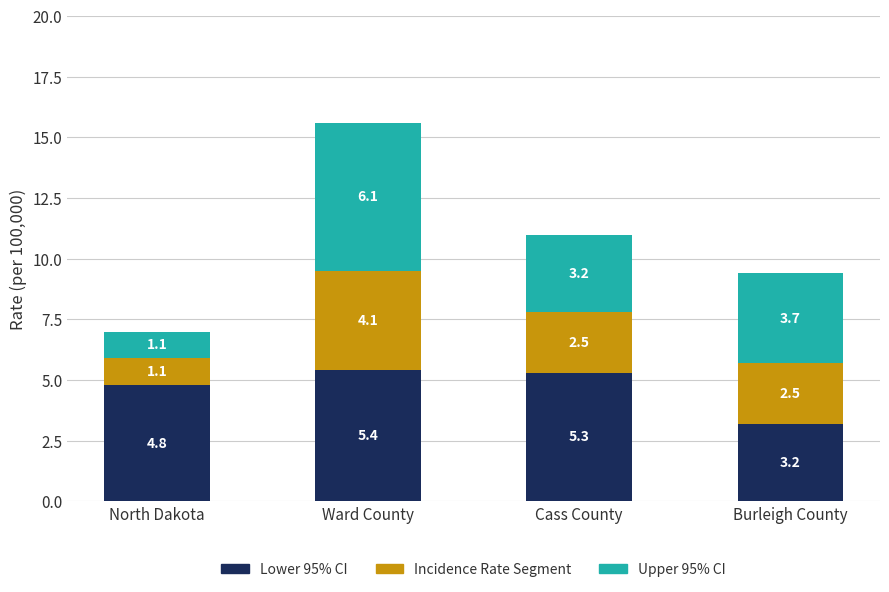

What is the total value across all series at Ward County?

15.6